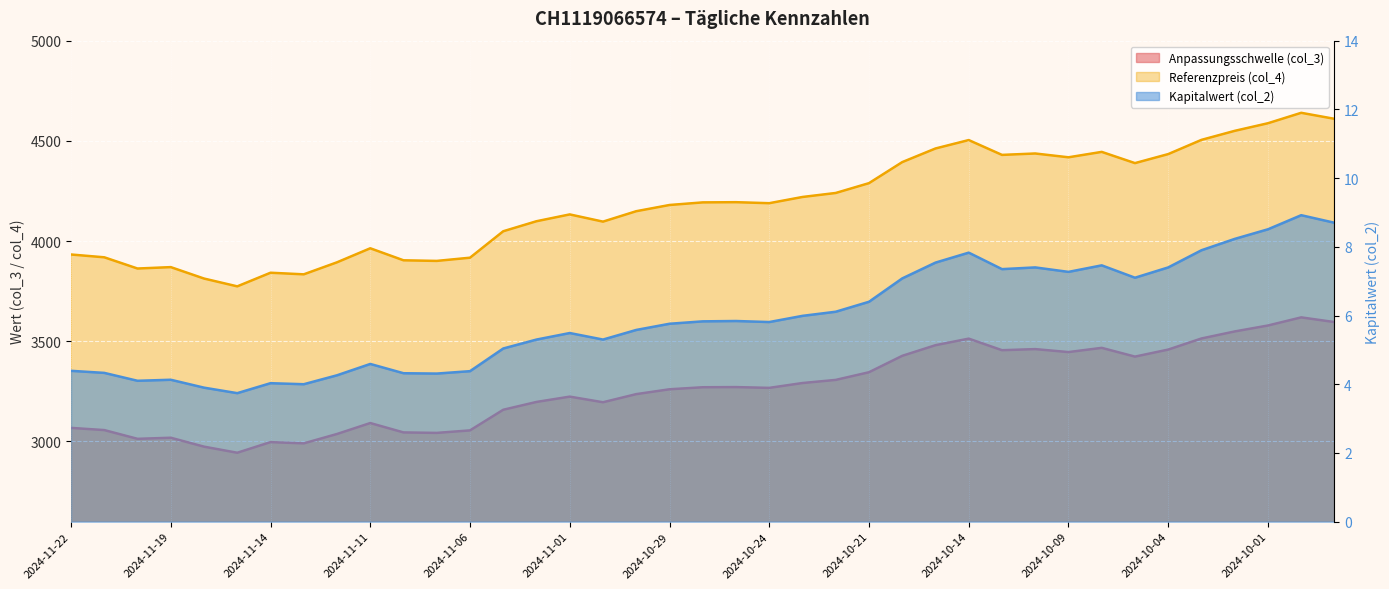

Count the number of categories in the chart.

39